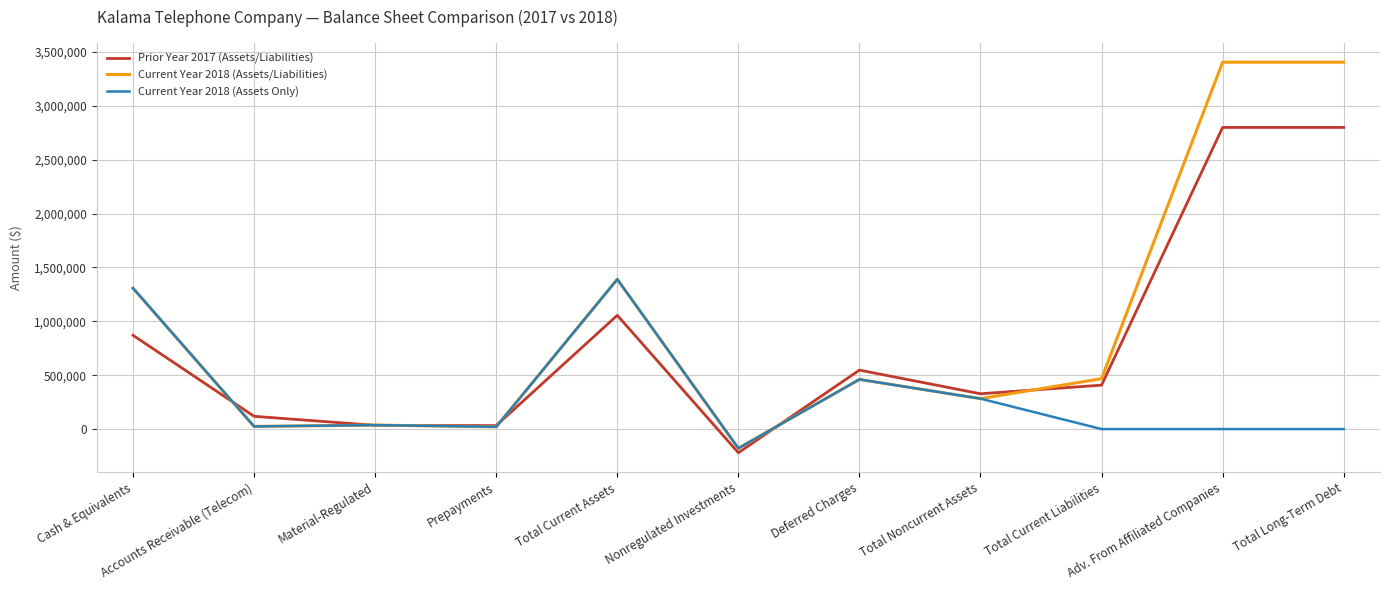

After their last crossing, which series has the higher values: Current Year 2018 (Assets Only) or Prior Year 2017 (Assets/Liabilities)?

Prior Year 2017 (Assets/Liabilities)